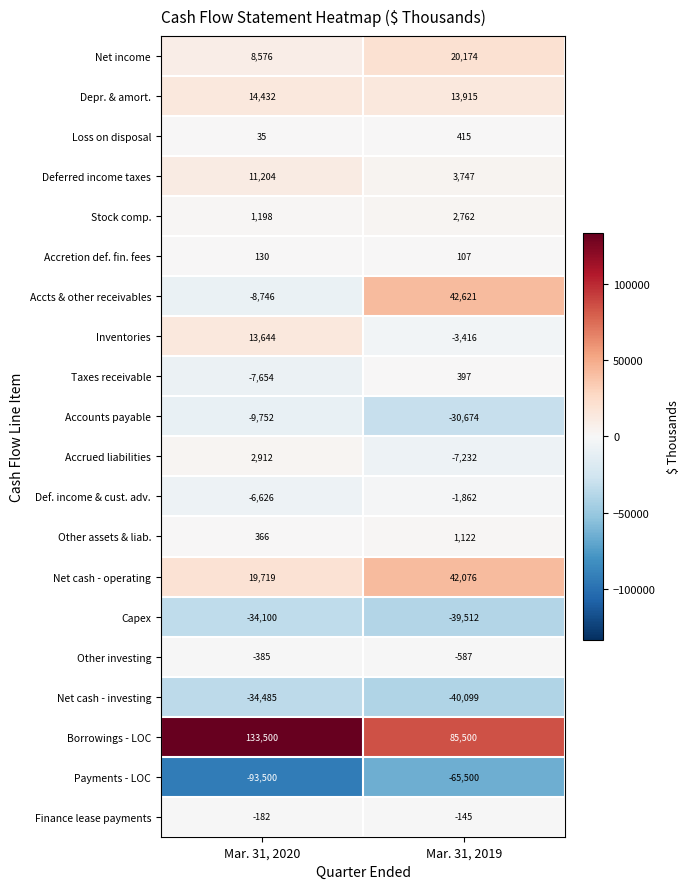

What is the minimum value for Stock comp.?

1198